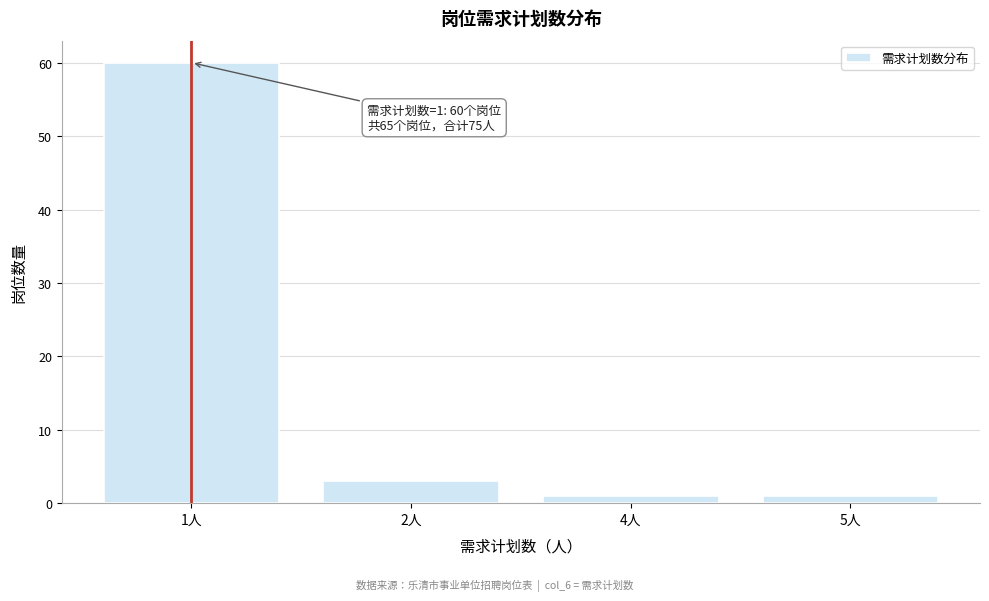

Reading left to right, transcribe all the data shown in this chart.

1人=60	2人=3	4人=1	5人=1